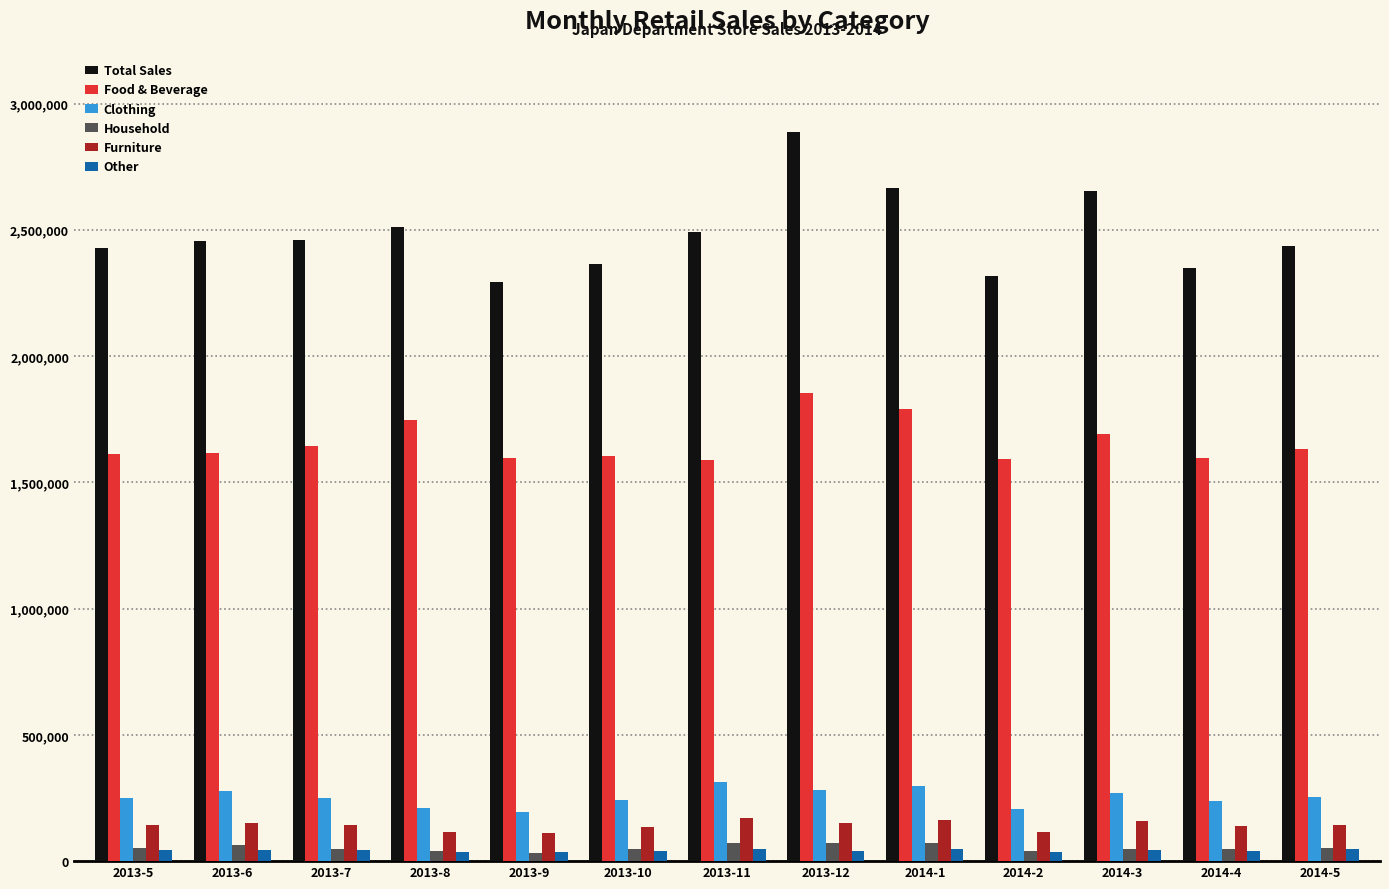

True or false: Clothing has a value of 114528 at 2014-3.

False